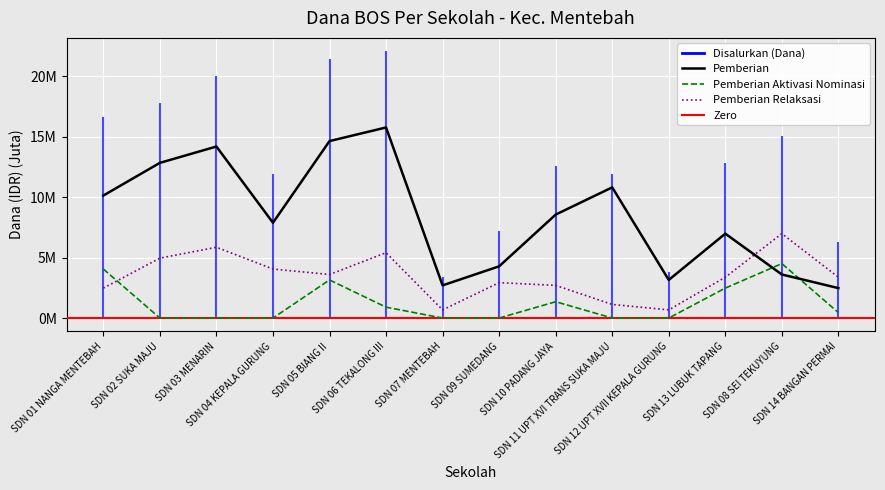

Between which two adjacent categories do Pemberian Relaksasi and Pemberian first intersect?

SDN 13 LUBUK TAPANG and SDN 08 SEI TEKUYUNG